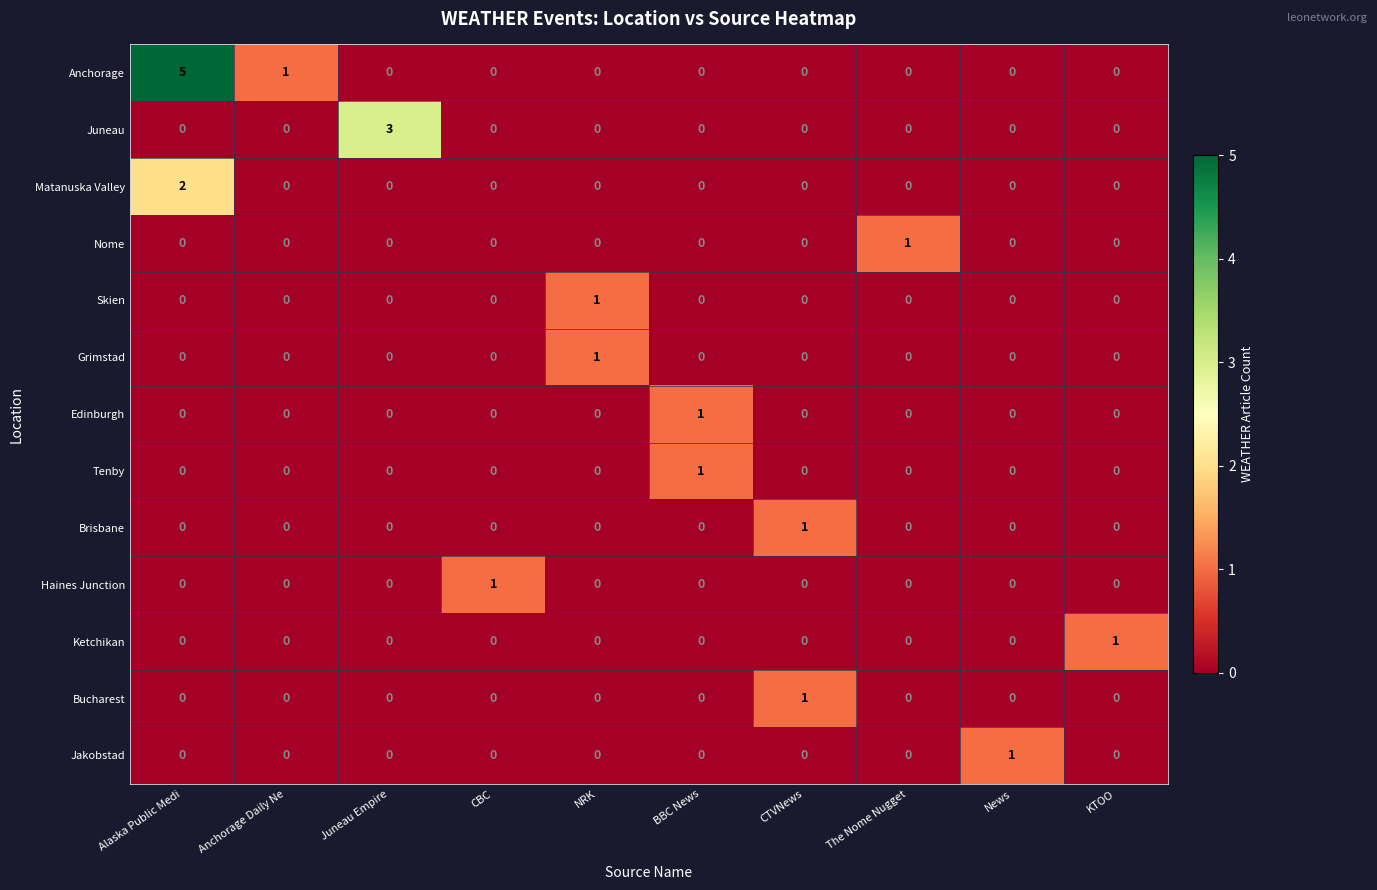

Which category has the highest value in the Ketchikan series?

KTOO